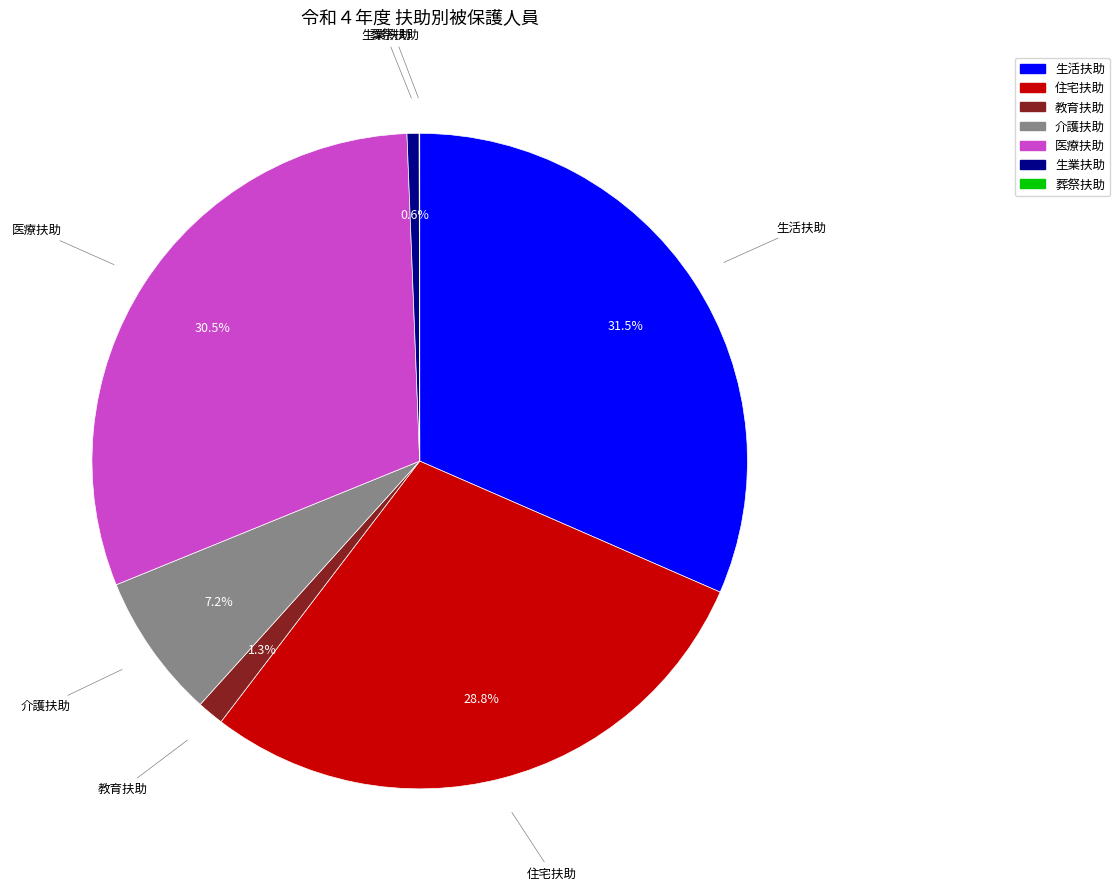

Does 教育扶助 represent more than half of the total?

No